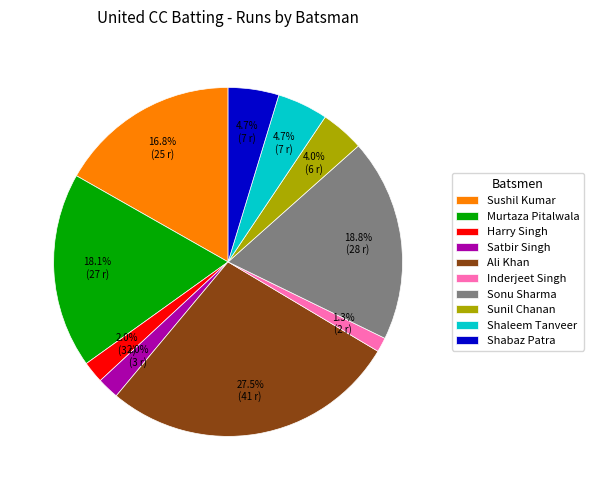

How much of the chart is everything except Sonu Sharma?

81.2%